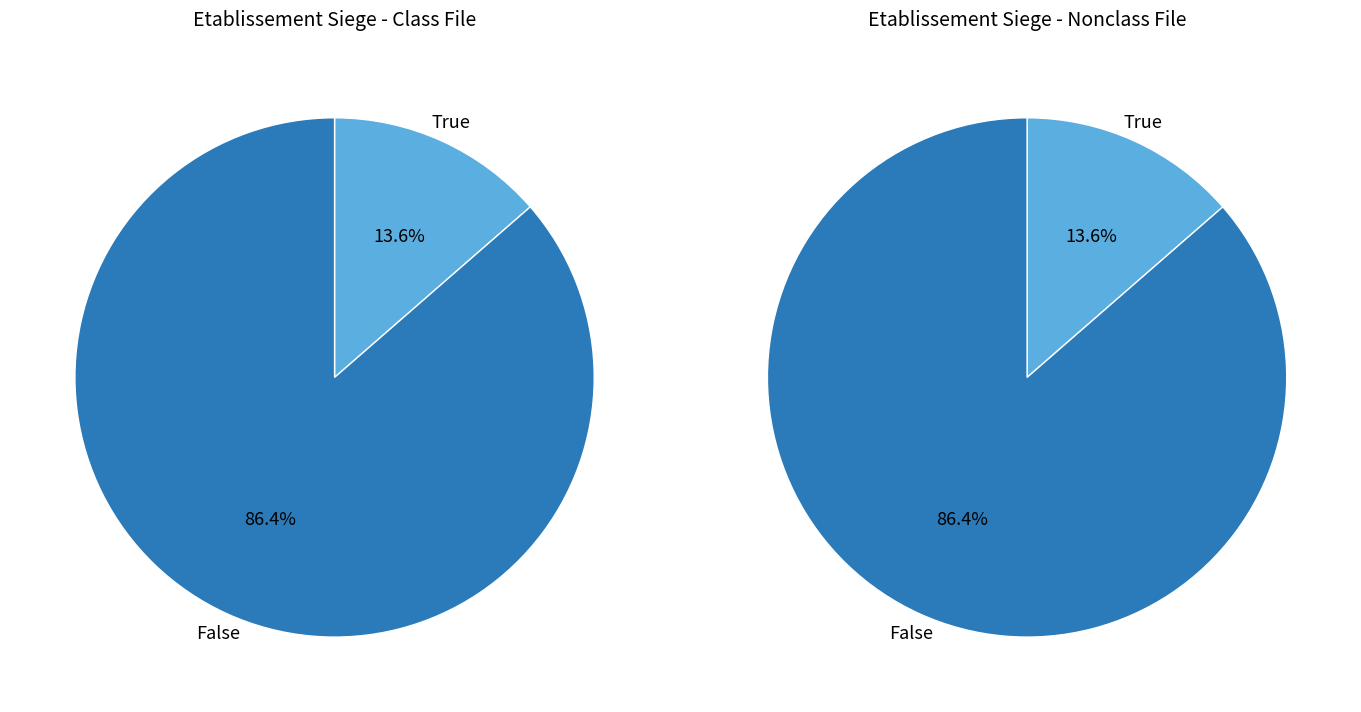

To the nearest percent, what is the difference between the false and true slice percentages?

73%